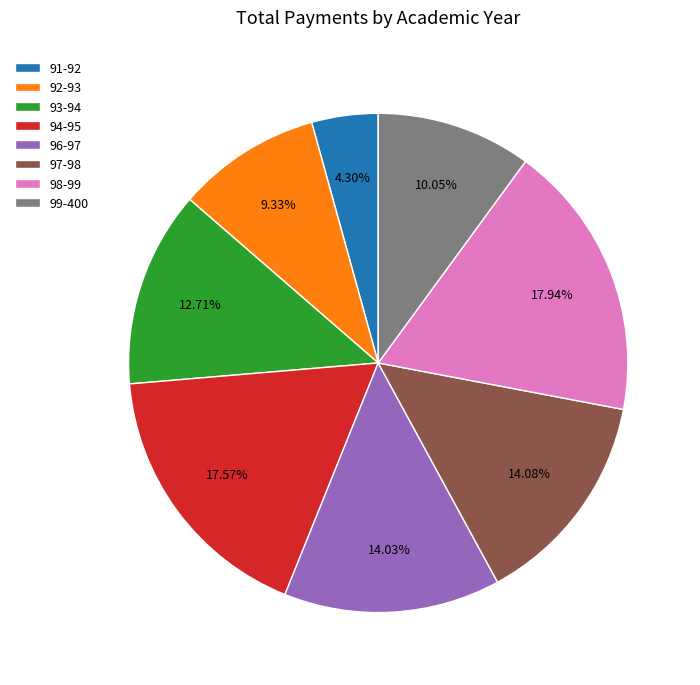

Does 93-94 account for over 50% of the chart?

No